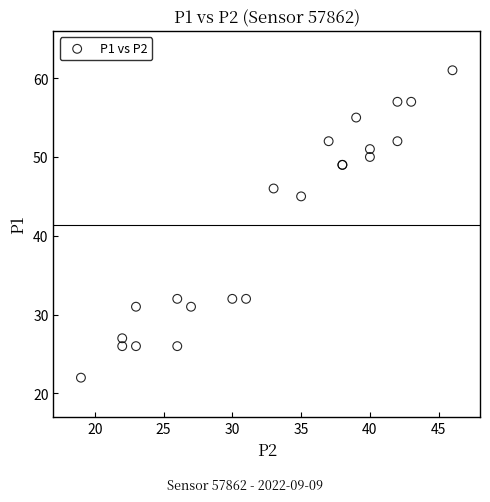

What Y value in the scatter plot is closest to 41?

45